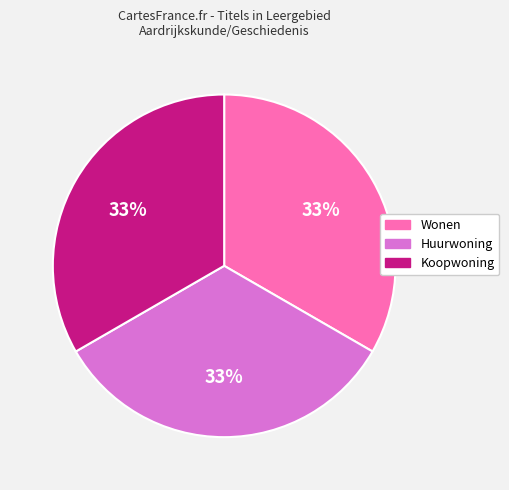

Combined, do Koopwoning and Huurwoning account for over 50%?

Yes